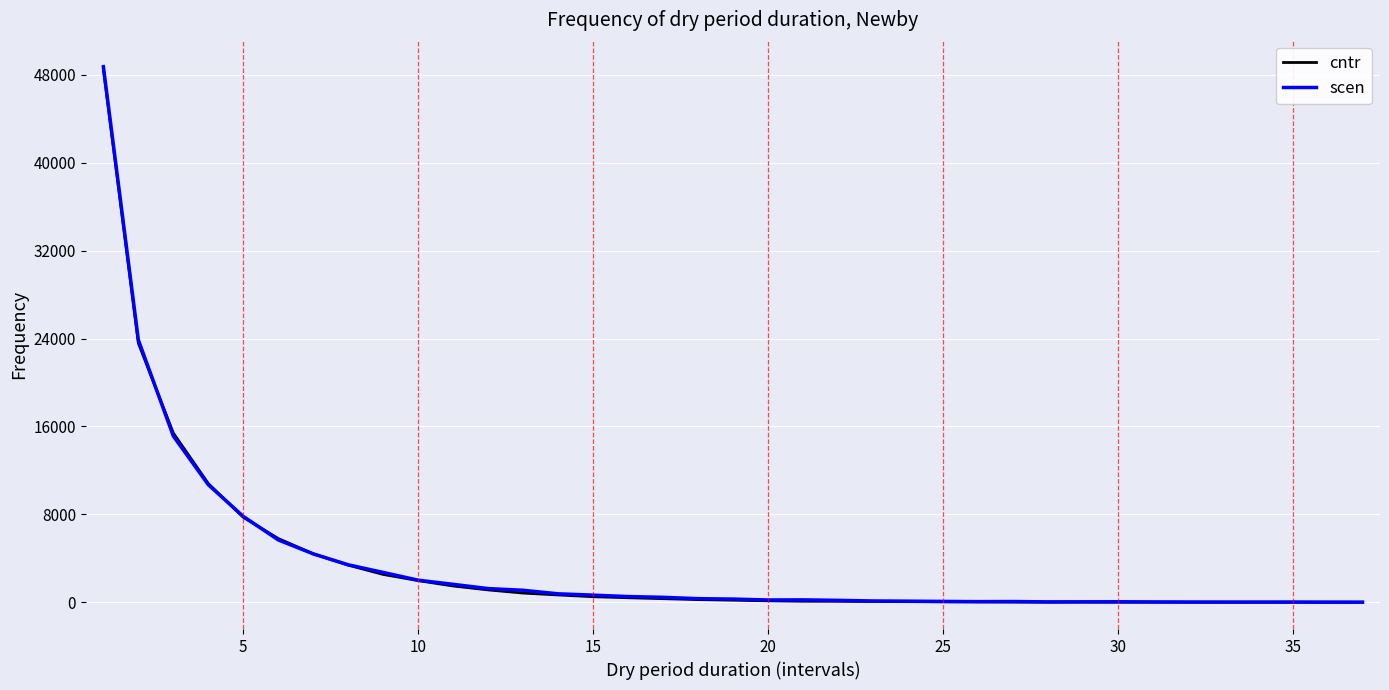

Which series has the widest spread of values?

scen